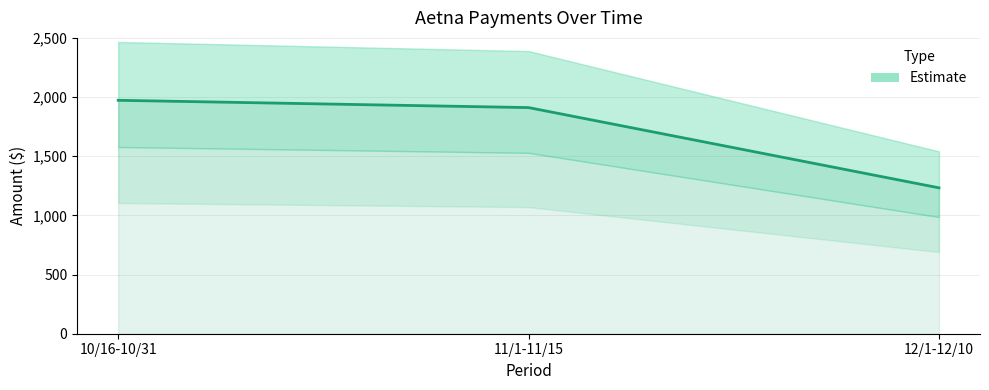

Which label corresponds to the largest value in the chart?

10/16-10/31